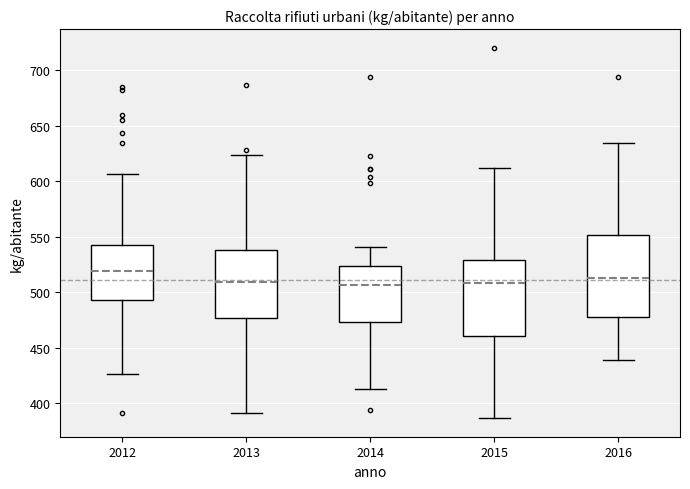

Reading left to right, transcribe this box plot: for each box, give where its median line is, the range the box spans, and where its two whiskers end, as read against the y-axis. The values are not printed on the chart, so give them approximately, as read against the axis.

2012: median 520, box 495 to 545, whiskers 425 to 605
2013: median 510, box 475 to 540, whiskers 390 to 625
2014: median 505, box 475 to 525, whiskers 415 to 540
2015: median 510, box 460 to 530, whiskers 385 to 610
2016: median 515, box 480 to 550, whiskers 440 to 635